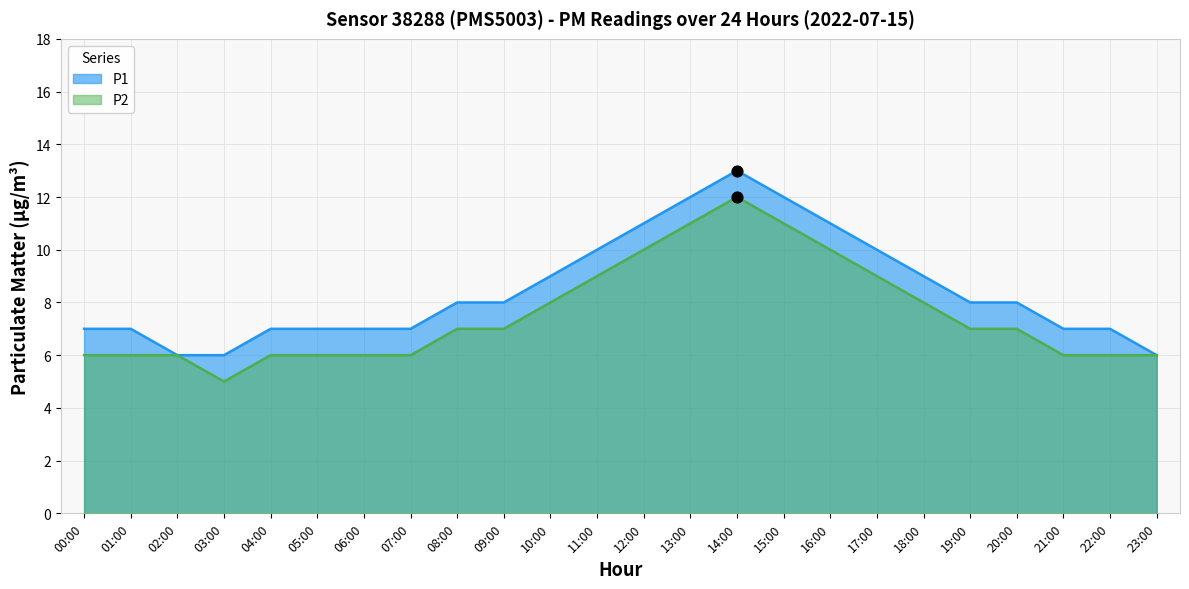

Which series has the largest total across all categories?

P1